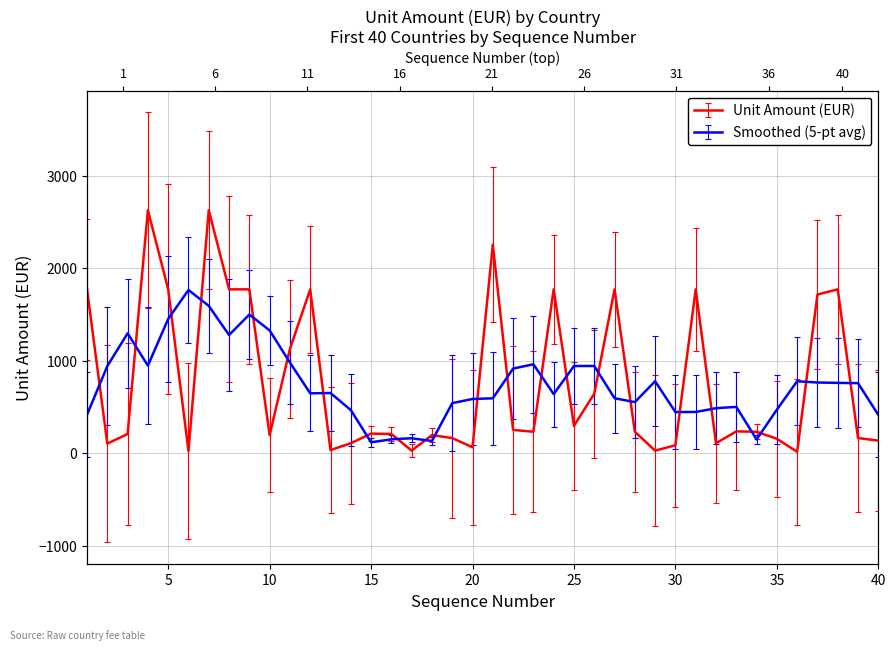

Where is the first local maximum?

4